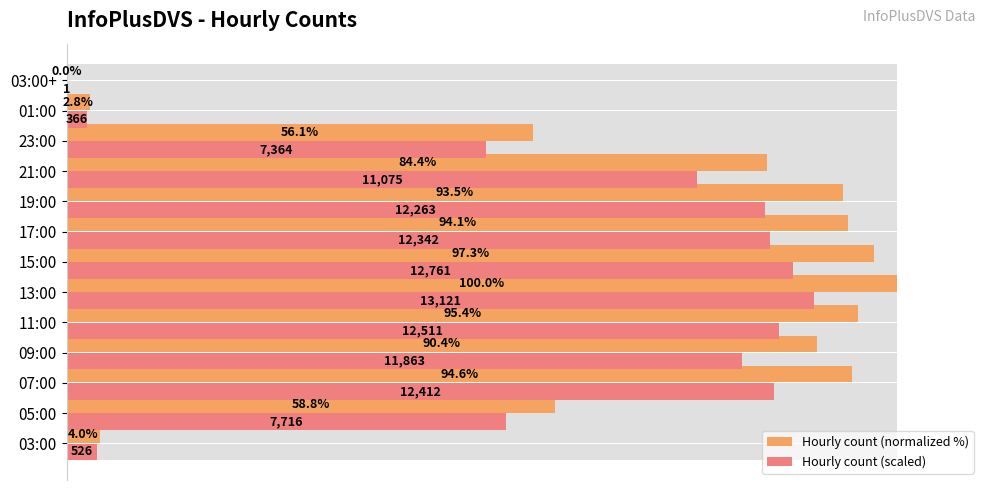

How many bars are there in total?

26